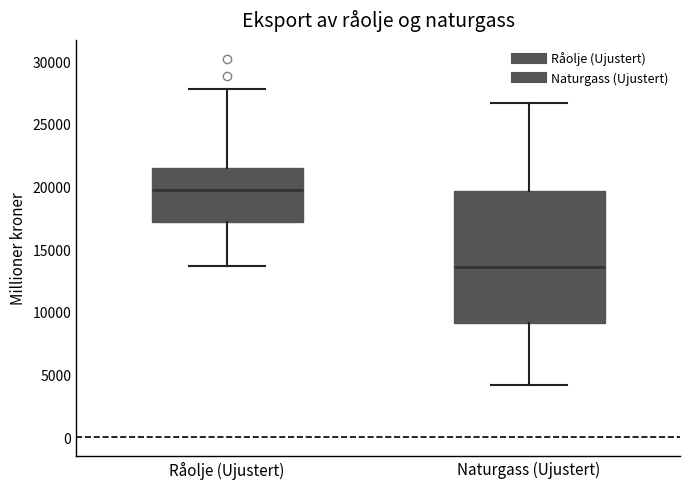

Which box's median line is the lowest?

Naturgass (Ujustert)